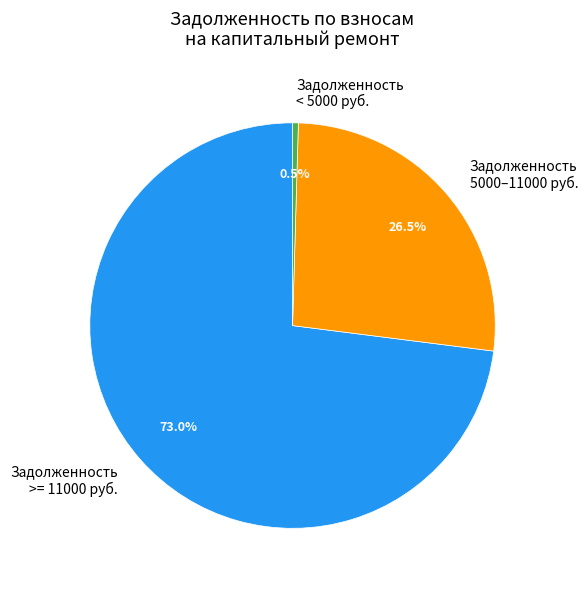

What percentage is NOT represented by Задолженность 5000–11000 руб.?

73.5%